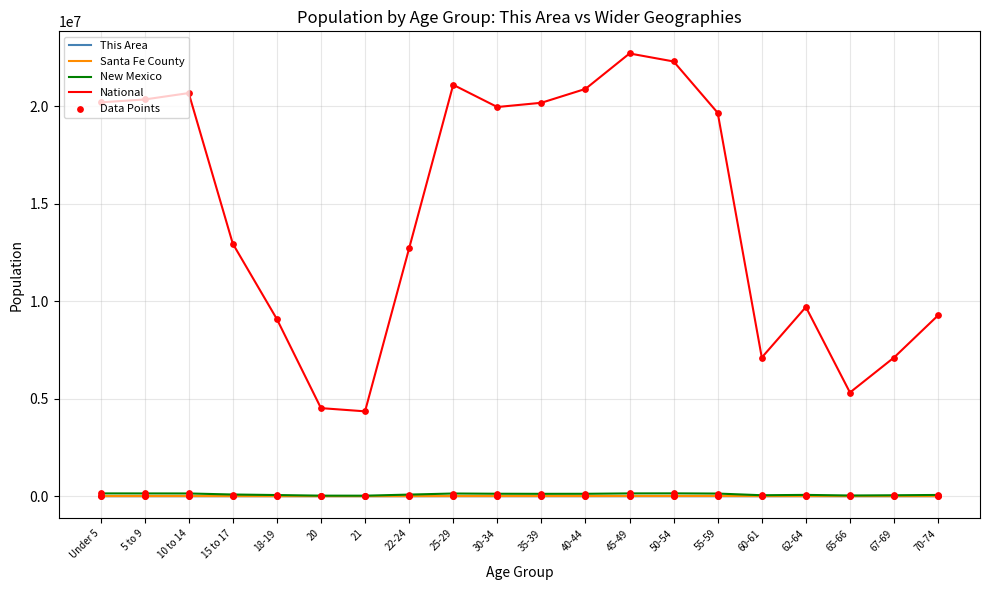

Which series has the widest spread of values?

National